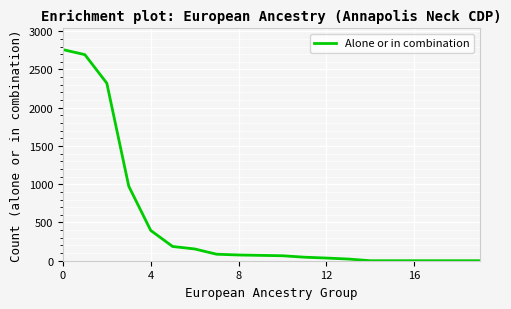

What is the sum of all values?

9883